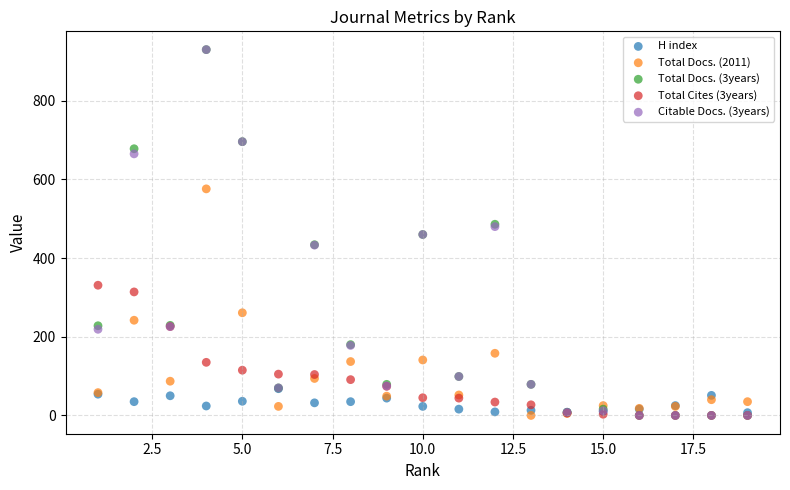

What are all the series names shown in the legend?

H index, Total Docs. (2011), Total Docs. (3years), Total Cites (3years), Citable Docs. (3years)